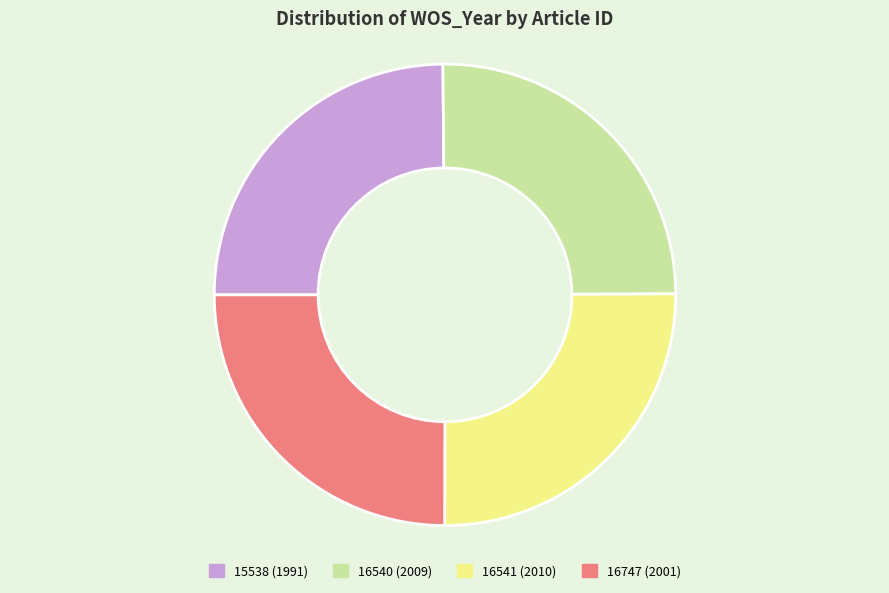

Approximately how many times larger is the value at 16747 (2001) compared to 16540 (2009)?

1.0